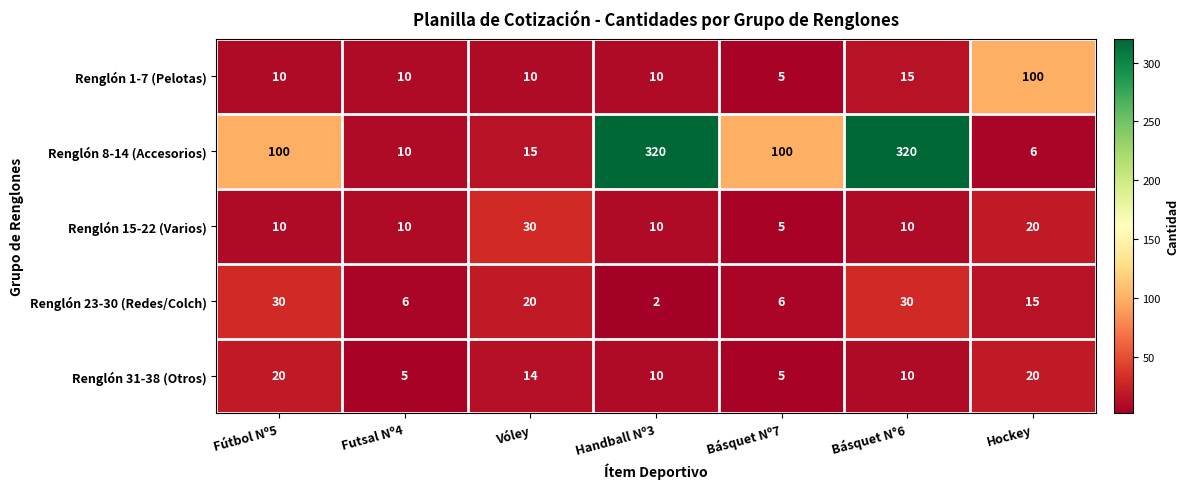

Which series has the widest spread of values?

Renglón 8-14 (Accesorios)